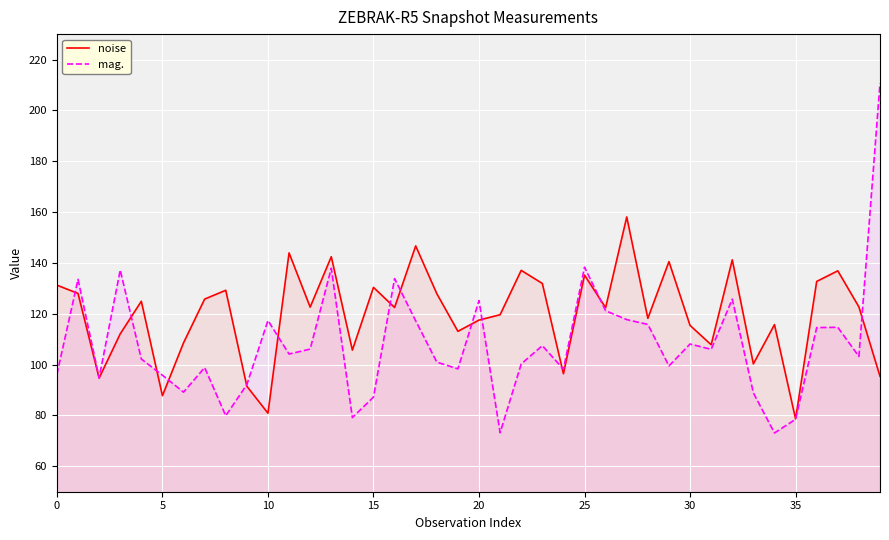

Rank the series by their average value, from highest to lowest.

noise, mag.